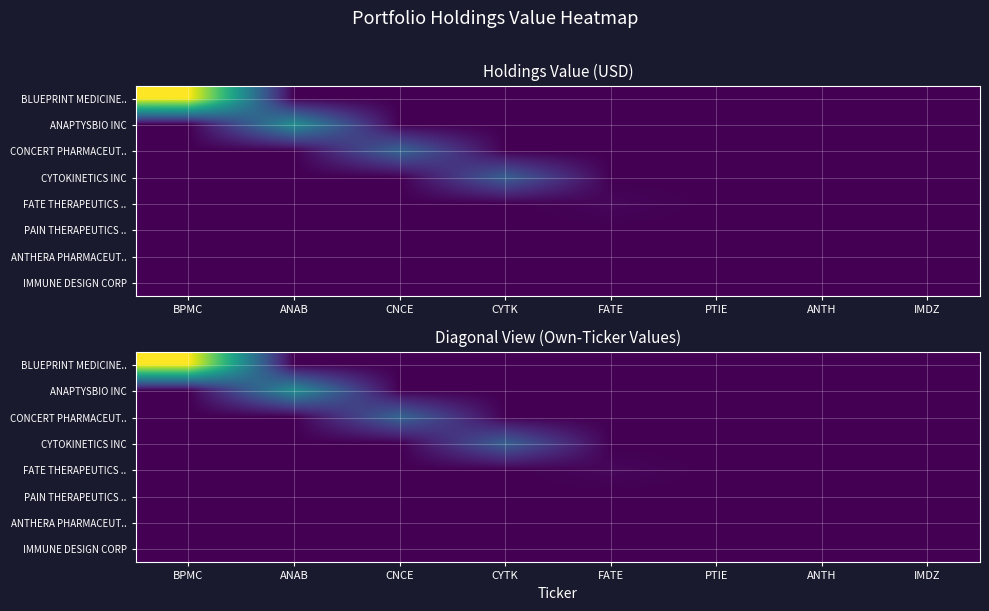

The value of CONCERT PHARMACEUT.. at FATE is 0. True or false?

True